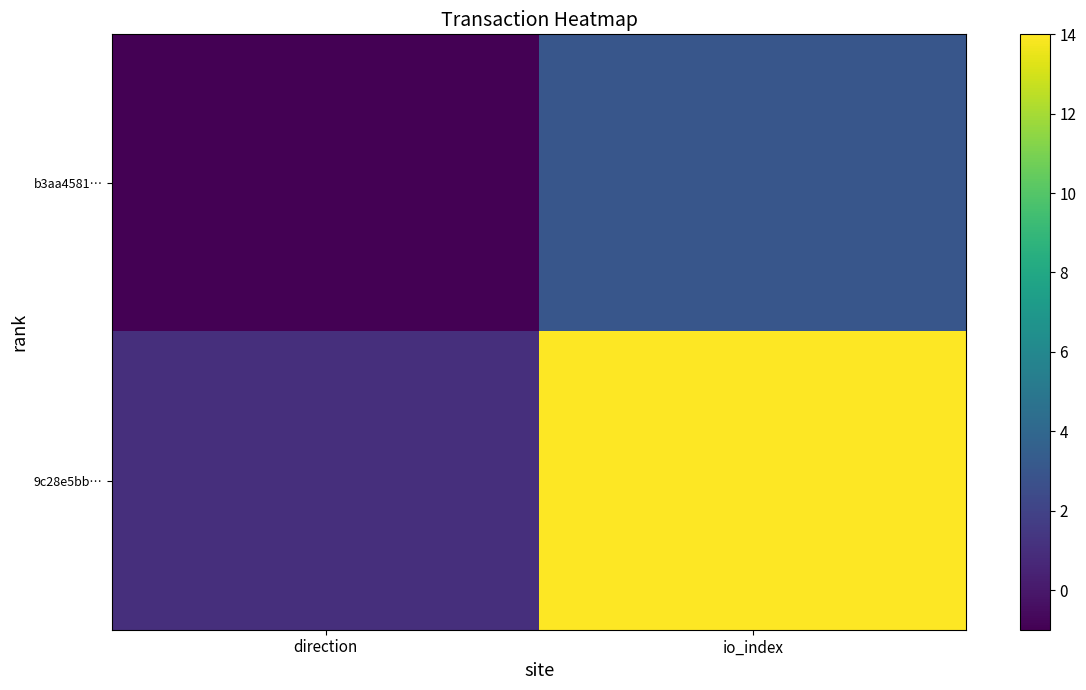

Reading right to left, extract all data points from this chart.

b3aa4581…: io_index=3	direction=-1
9c28e5bb…: io_index=14	direction=1